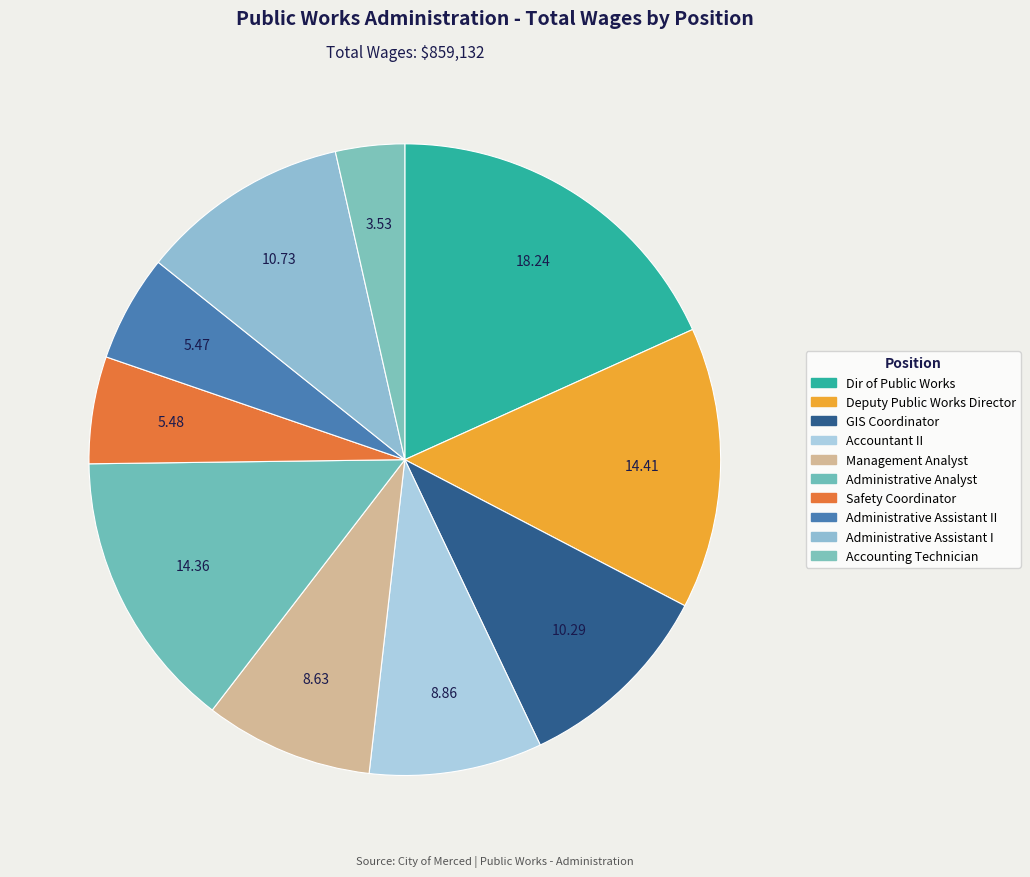

How many segments does this pie chart have?

10